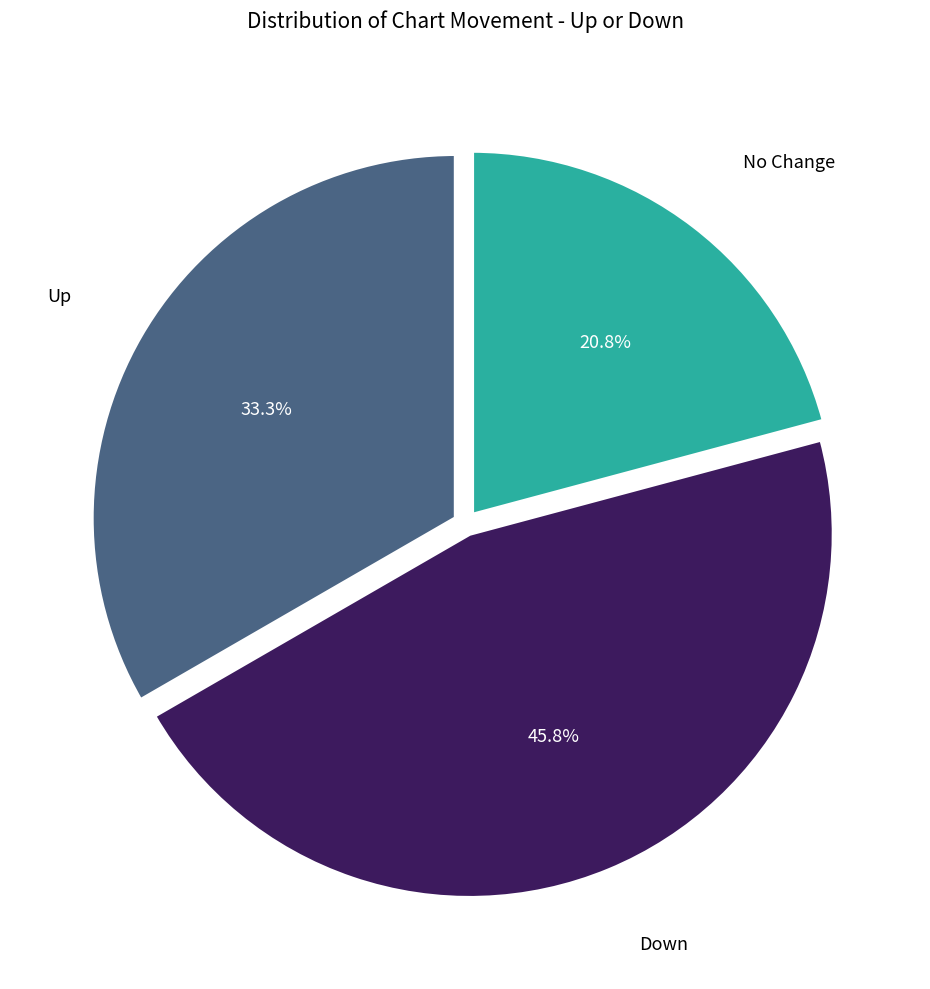

Is there a majority slice in this chart?

No